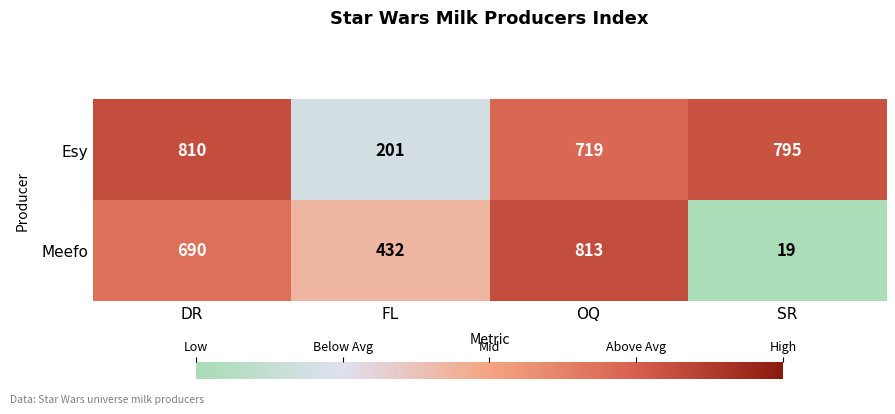

At how many categories does at least one series exceed 188?

4